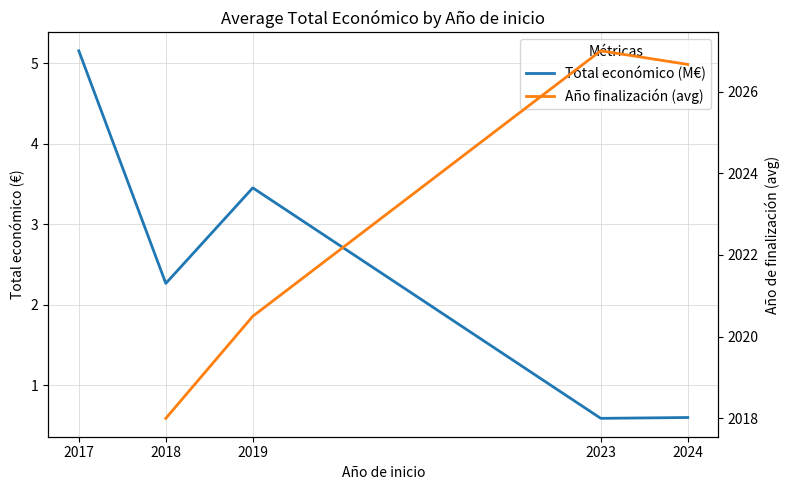

True or false: Total económico (M€) and Año finalización (avg) intersect in this chart.

False